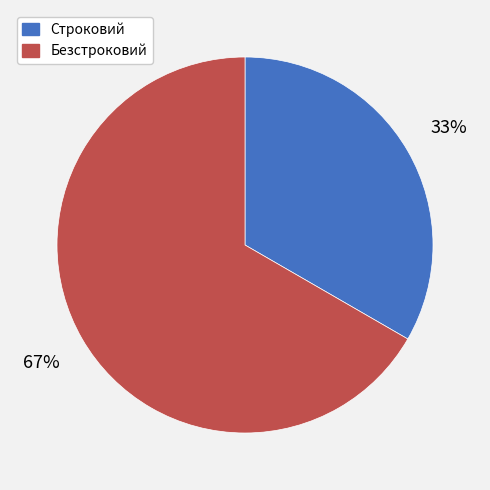

What is the majority slice?

Безстроковий